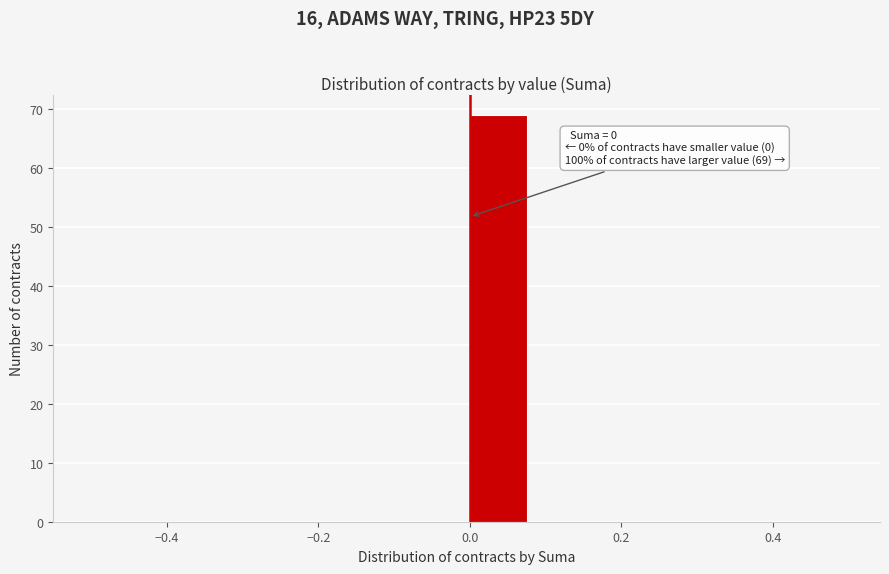

Over which range of the x-axis is the bar tallest?

0.00 to 0.08